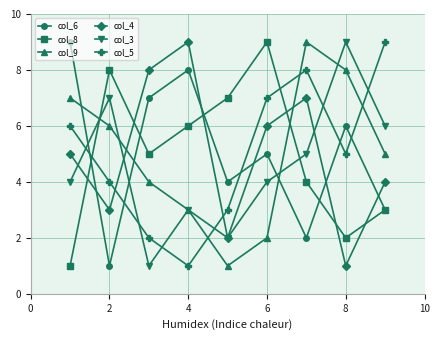

What is the average value of the col_3 series?

5